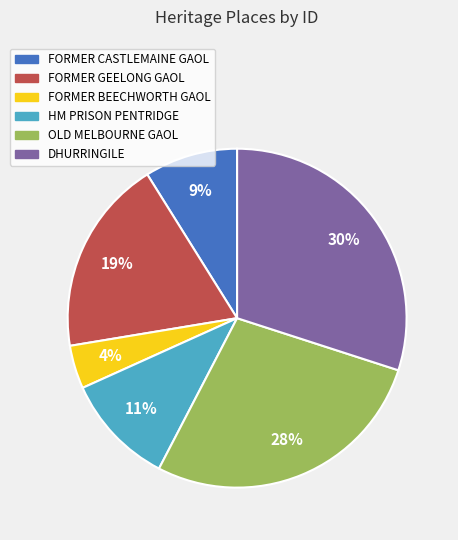

Which has a higher value, FORMER BEECHWORTH GAOL or FORMER CASTLEMAINE GAOL?

FORMER CASTLEMAINE GAOL